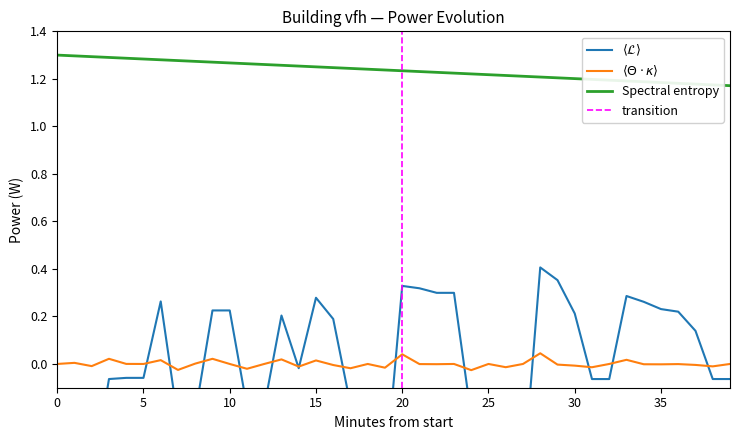

At which label is the value closest to 0?

14